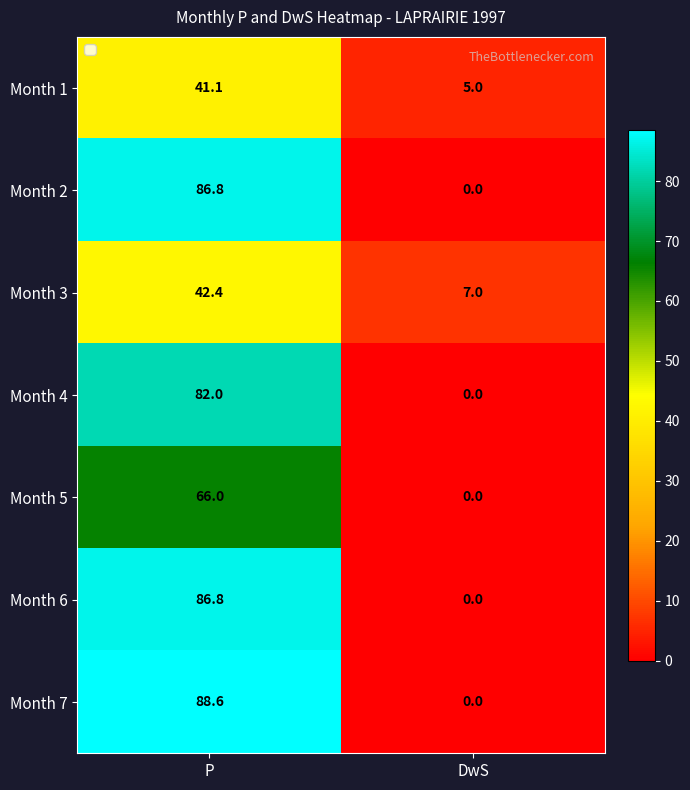

Which series has the largest total across all categories?

Month 7